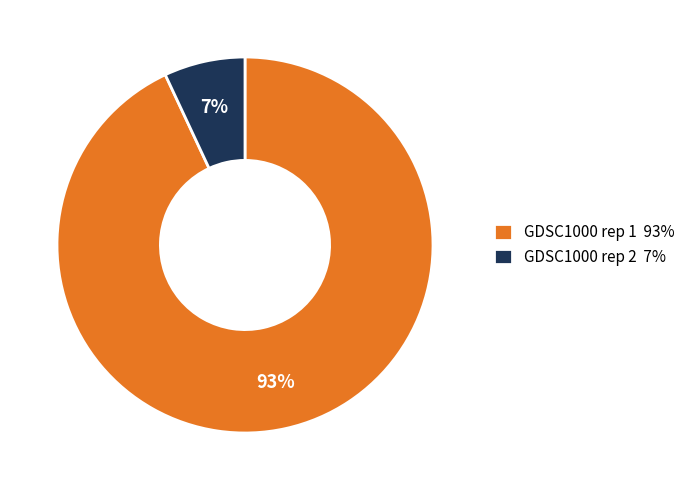

Do GDSC1000 rep 1 93% and GDSC1000 rep 2 7% together represent more than half of the pie?

Yes